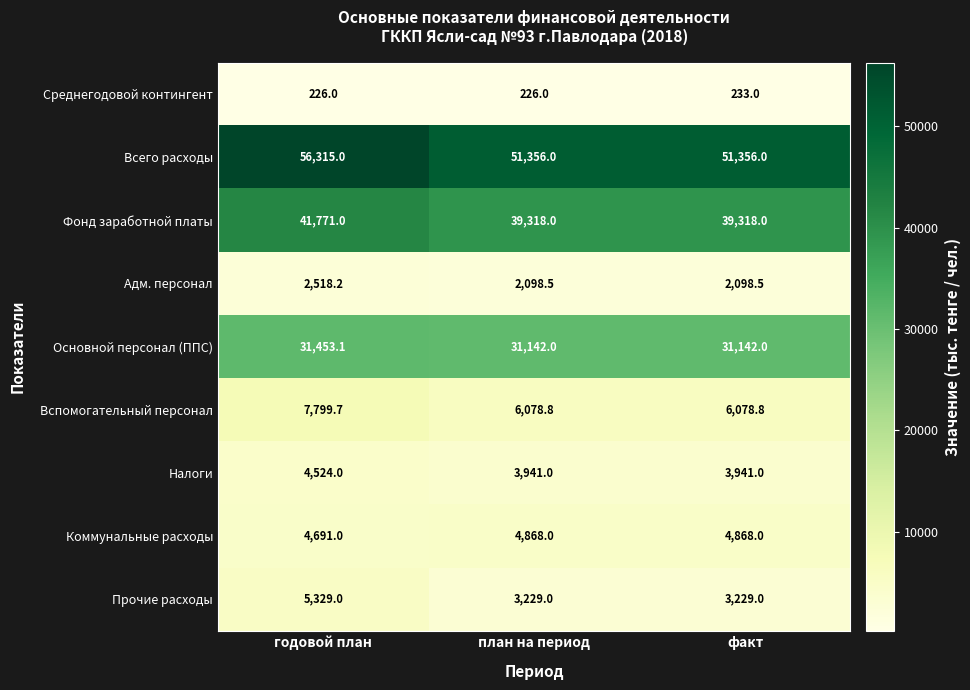

Which category has the highest value in the Вспомогательный персонал series?

годовой план